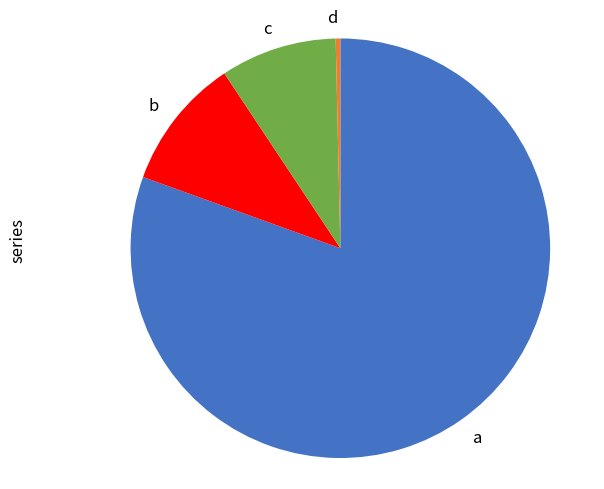

Which has a higher value, a or b?

a